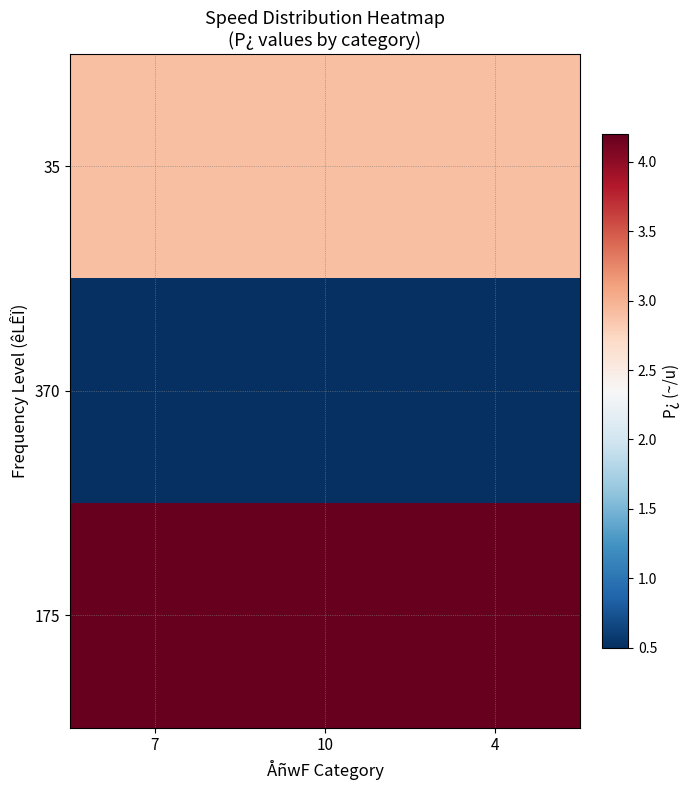

Reading left to right, list all the values displayed in this chart.

35: 7=2.9	10=2.9	4=2.9
370: 7=0.5	10=0.5	4=0.5
175: 7=4.2	10=4.2	4=4.2